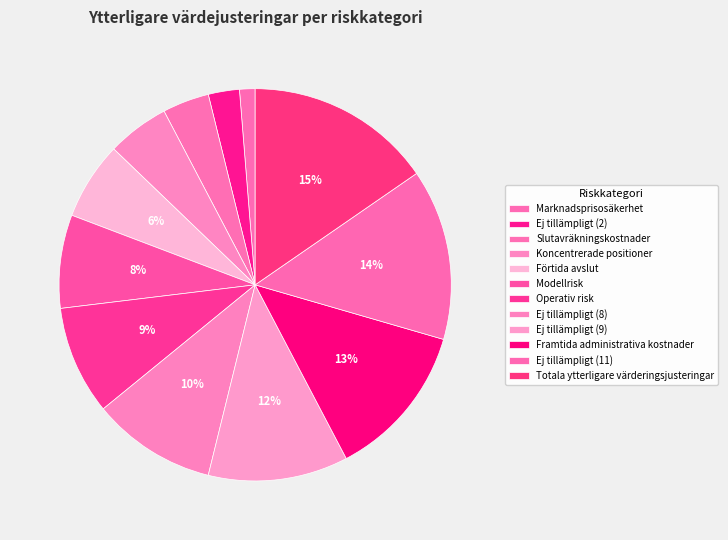

Combined, do Marknadsprisosäkerhet and Modellrisk account for over 50%?

No